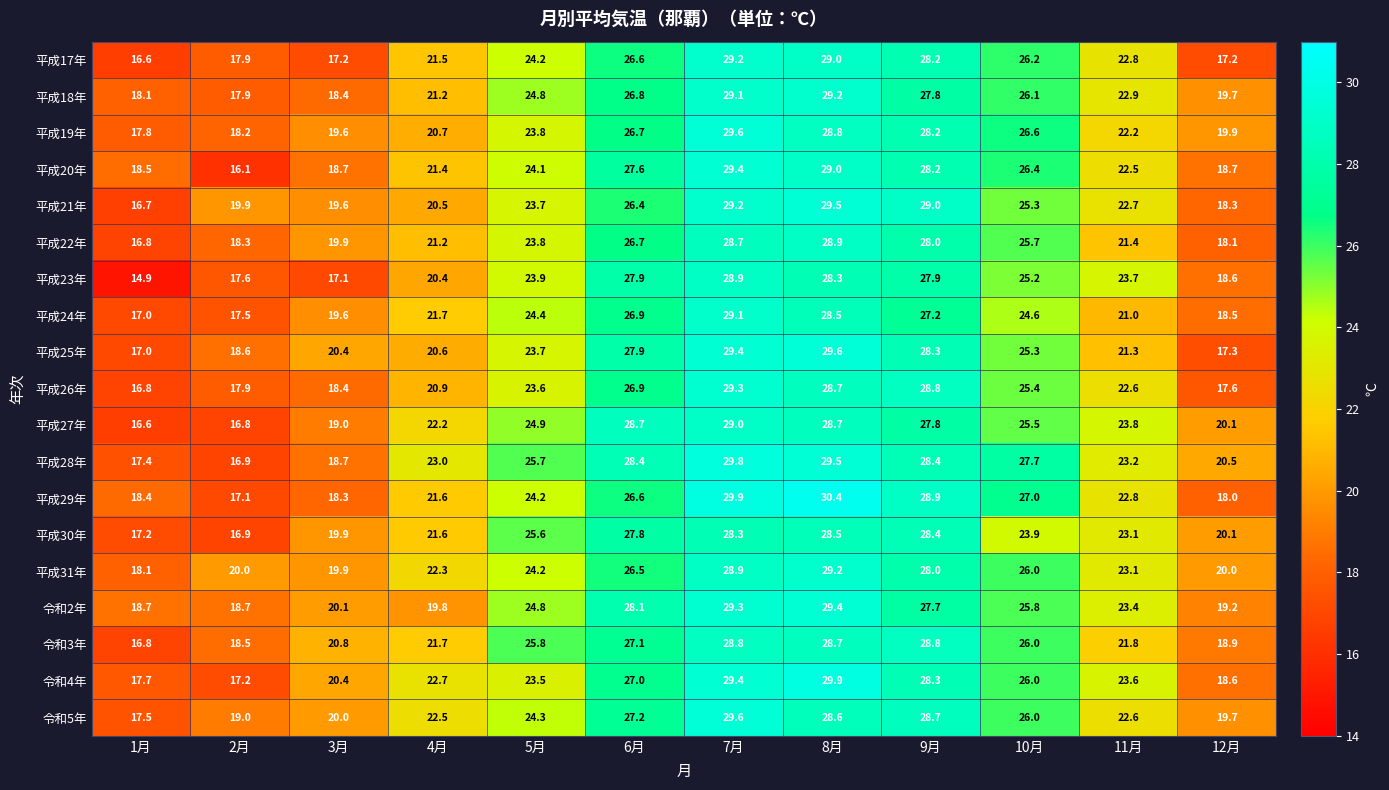

What is the difference between the 平成31年 values at 5月 and 9月?

3.8